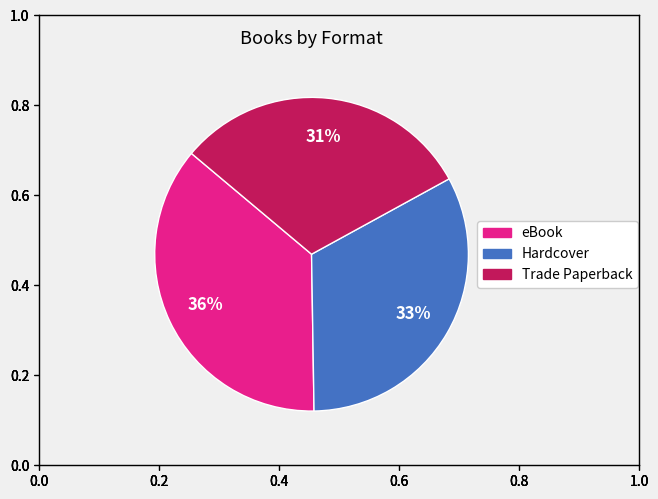

Approximately how many times larger is the value at eBook compared to Hardcover?

1.1